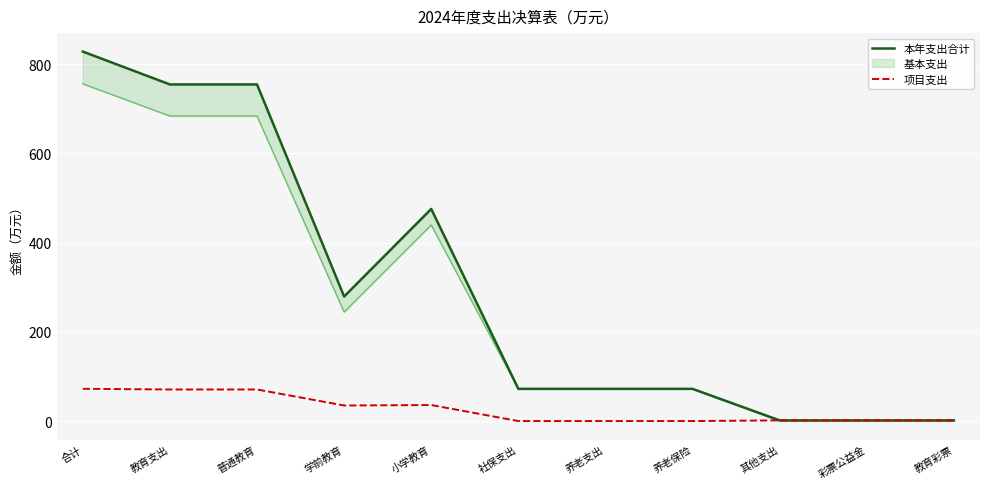

In 项目支出, how many points are lower than both neighbors (excluding endpoints)?

1